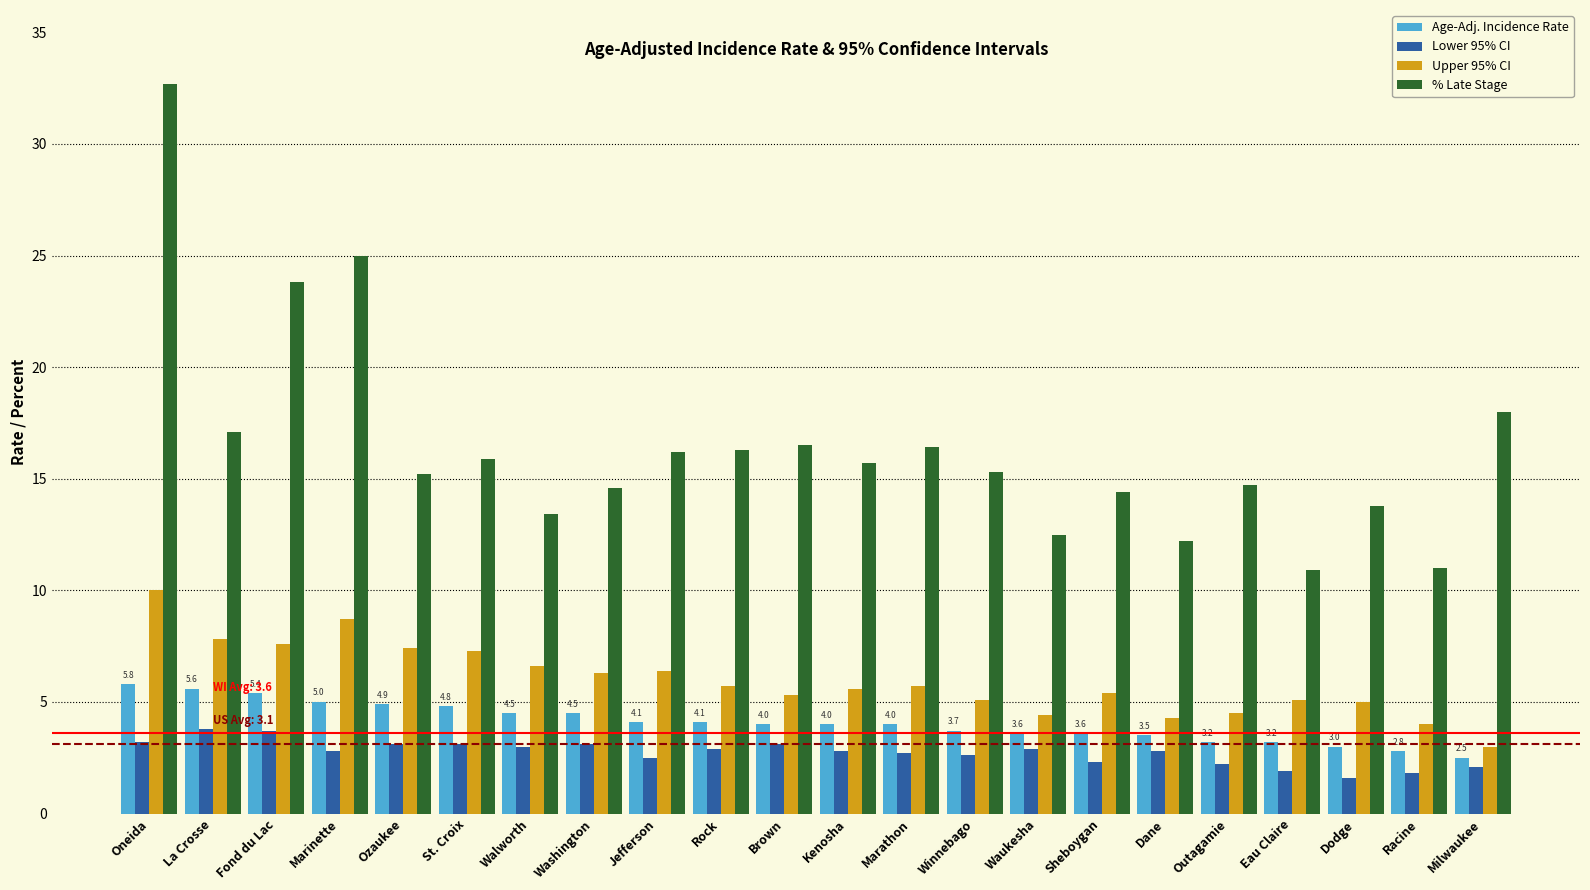

At which category is the sum across all series the highest?

Oneida